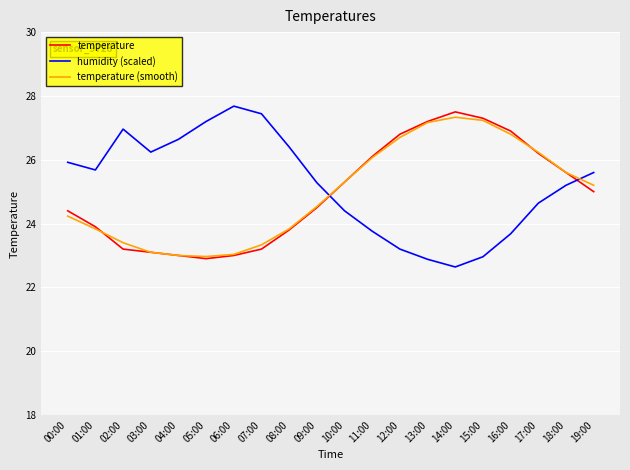

What is the smallest value displayed?

22.6